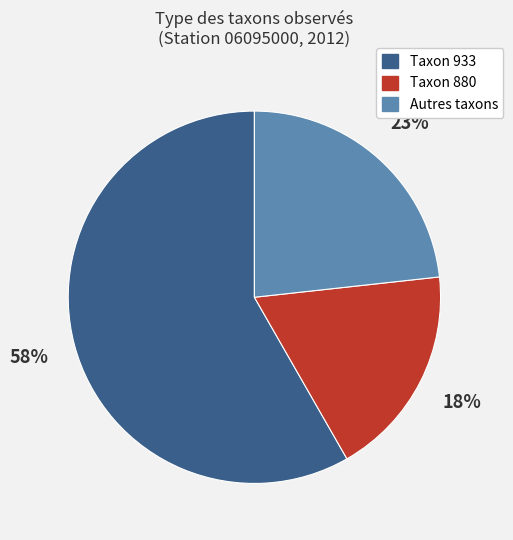

Combined, do Taxon 880 and Autres taxons account for over 50%?

No